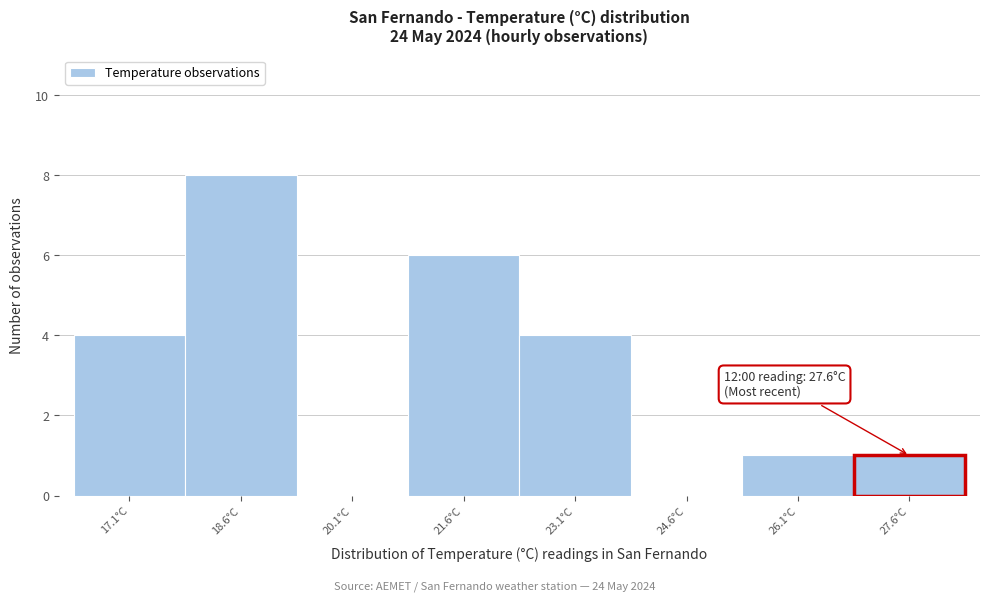

Reading left to right, extract all data points from this chart.

17.1°C=4	18.6°C=8	20.1°C=0	21.6°C=6	23.1°C=4	24.6°C=0	26.1°C=1	27.6°C=1